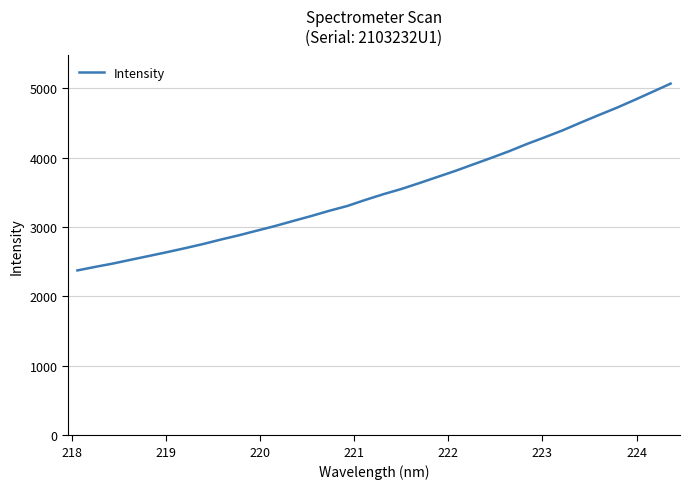

Reading left to right, transcribe all the data shown in this chart.

2374.5	2426.0	2474.8	2529.8	2583.9	2638.7	2695.9	2755.5	2820.8	2882.1	2948.8	3014.9	3087.3	3158.2	3233.3	3302.3	3389.4	3471.5	3546.5	3631.4	3719.2	3806.8	3900.6	3994.0	4090.6	4195.6	4293.0	4393.2	4504.3	4612.0	4717.3	4830.7	4947.3	5065.1